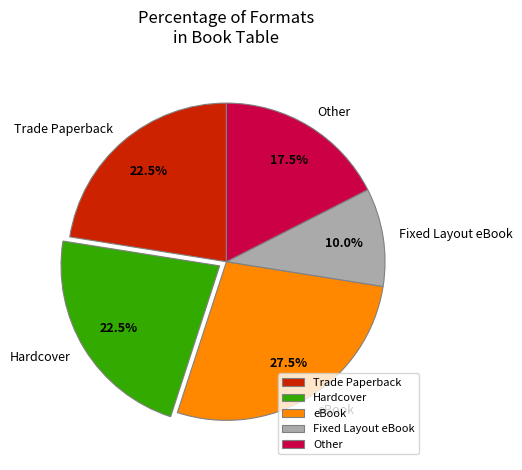

Does Hardcover account for over 50% of the chart?

No